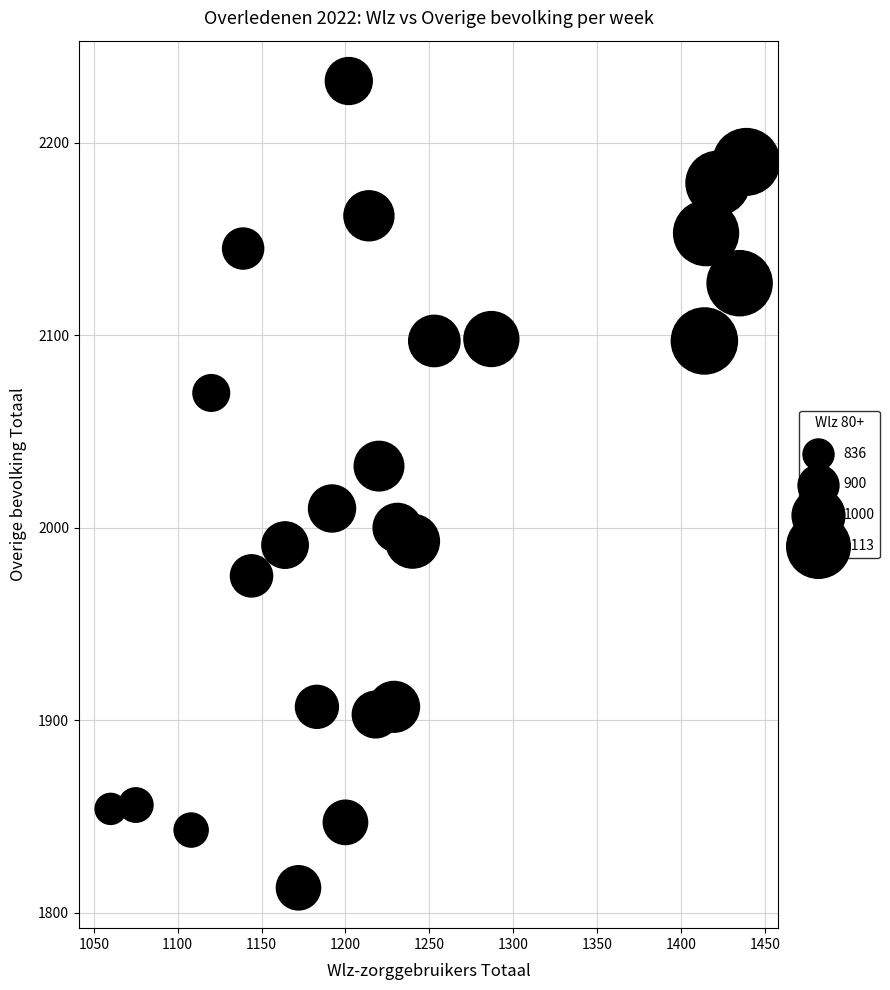

What is the range of Y values (max minus min)?

419